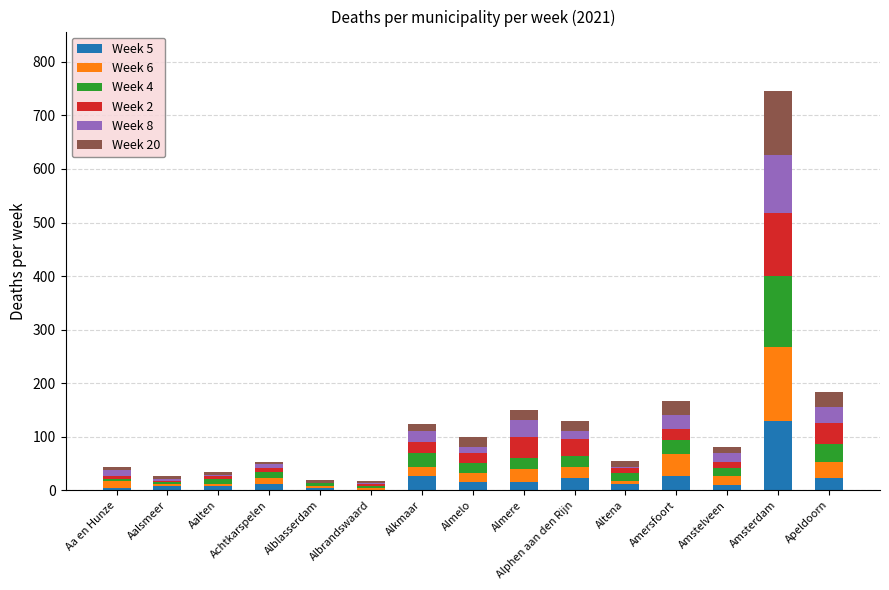

Are the bars horizontal?

No